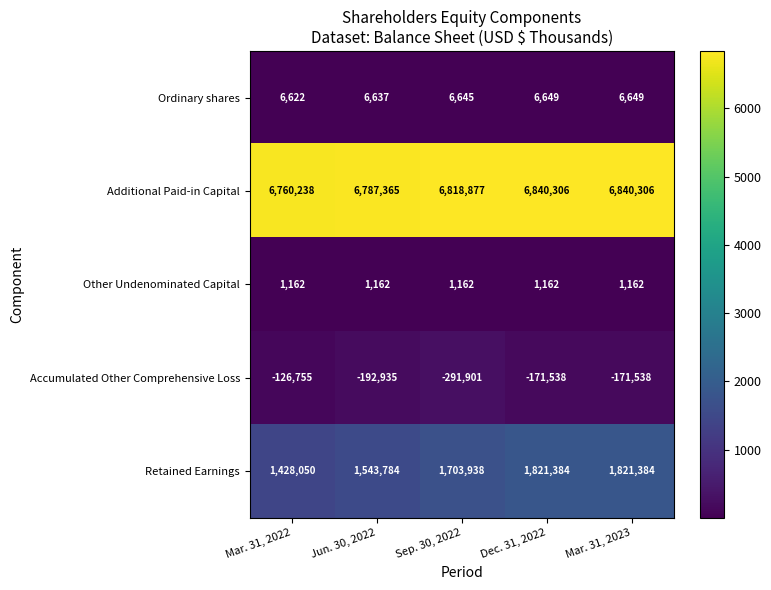

What is the total value across all series at Dec. 31, 2022?

8497963